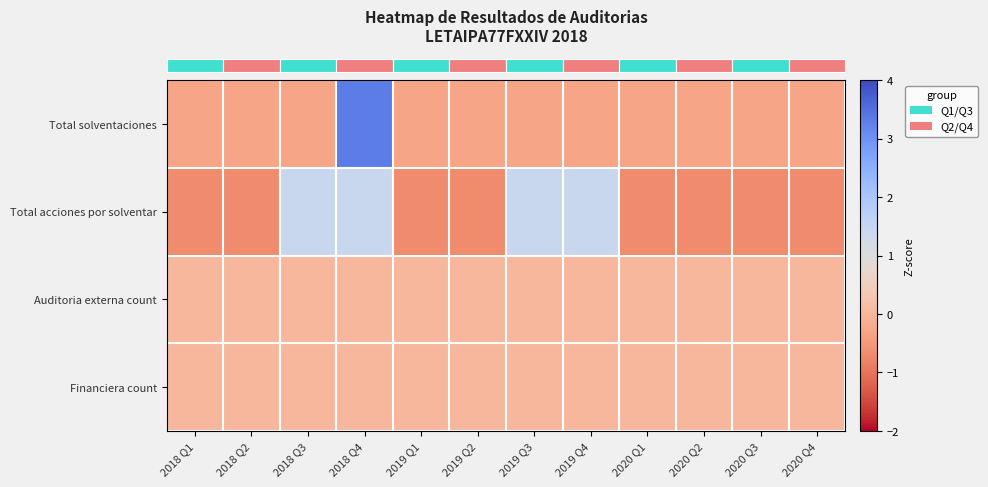

At which category is the sum across all series the highest?

2018 Q4